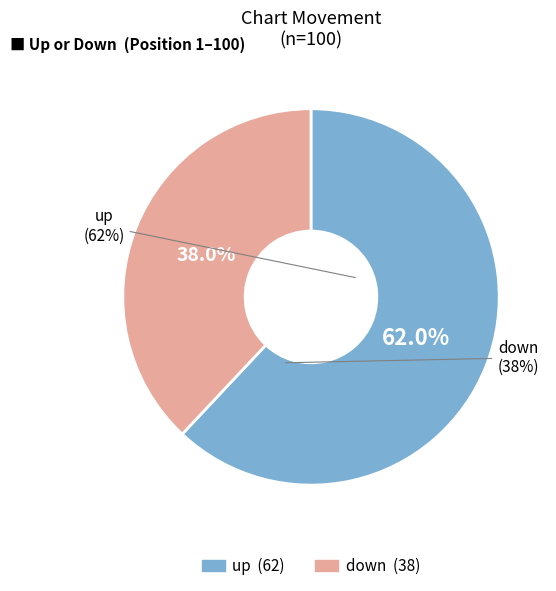

To the nearest percent, what is the difference between the down and up slice percentages?

24%